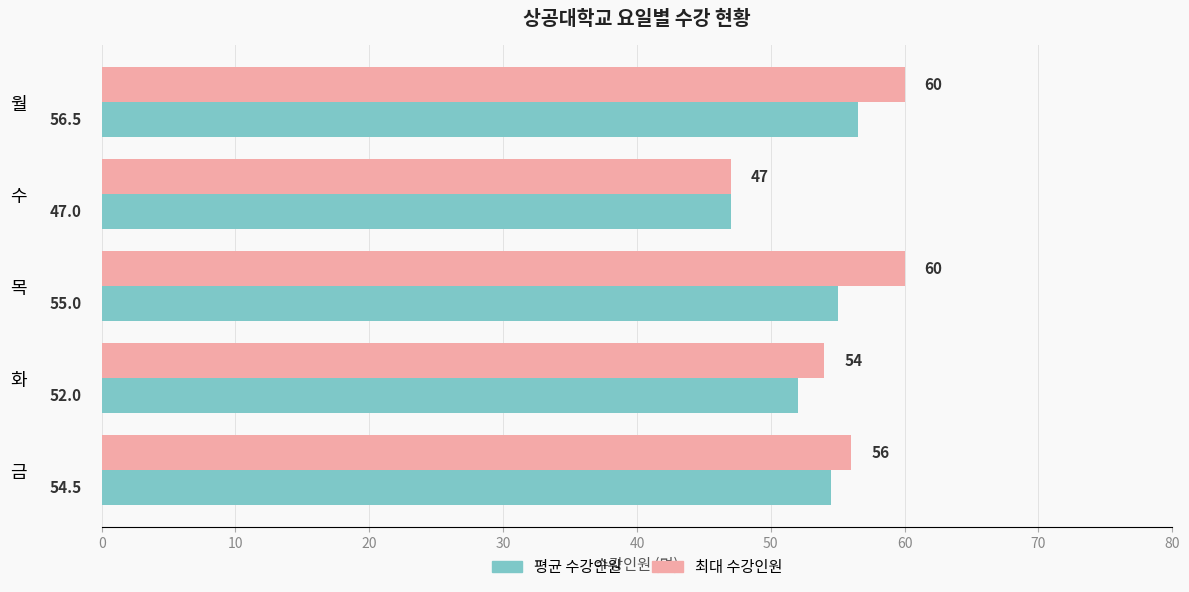

Which series has the largest range (max minus min)?

최대 수강인원